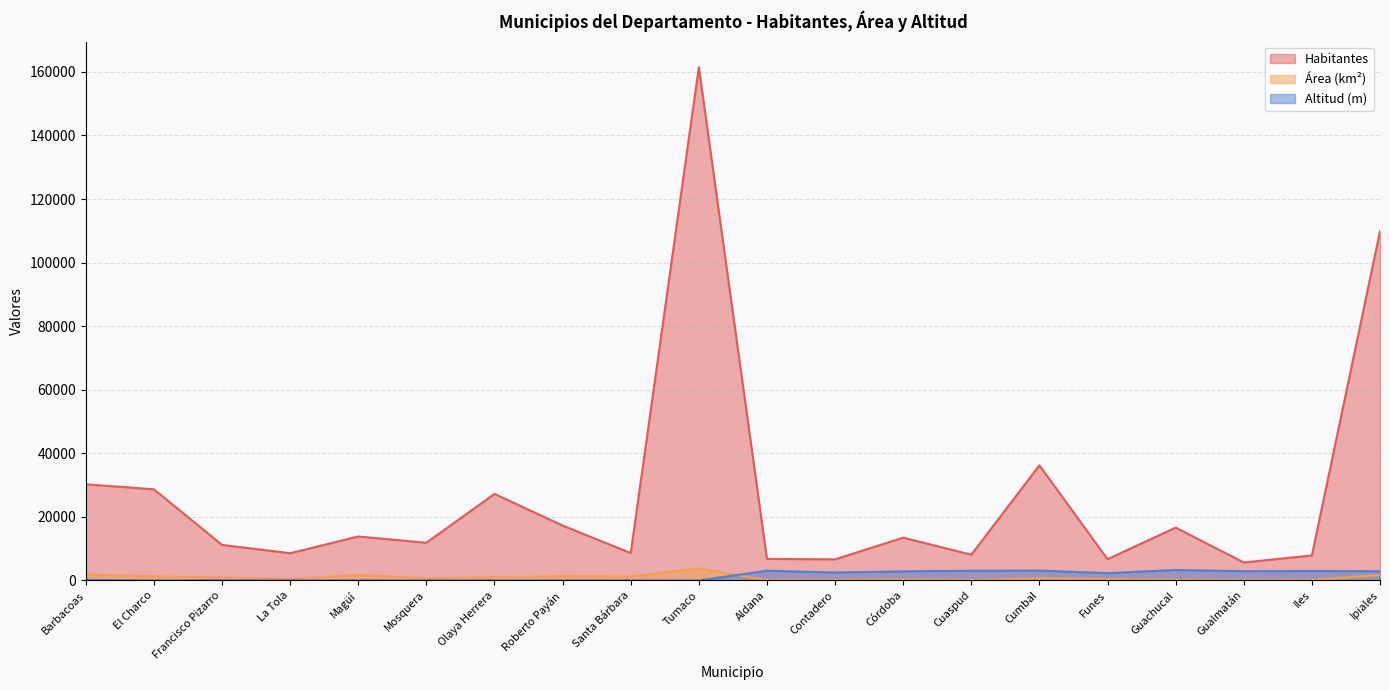

At which label does Habitantes first exceed 13463?

Barbacoas